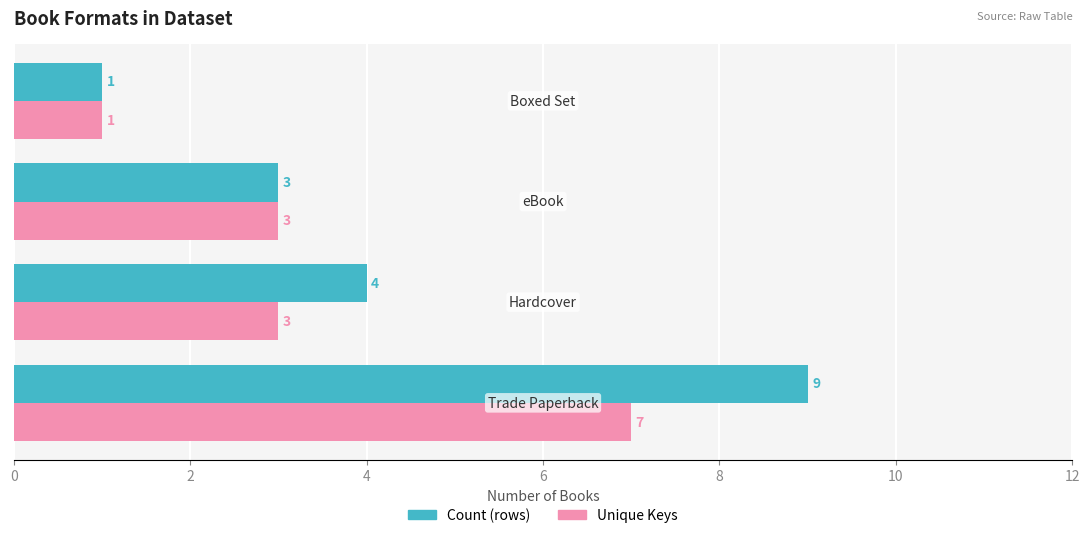

Count the number of data series in this chart.

2